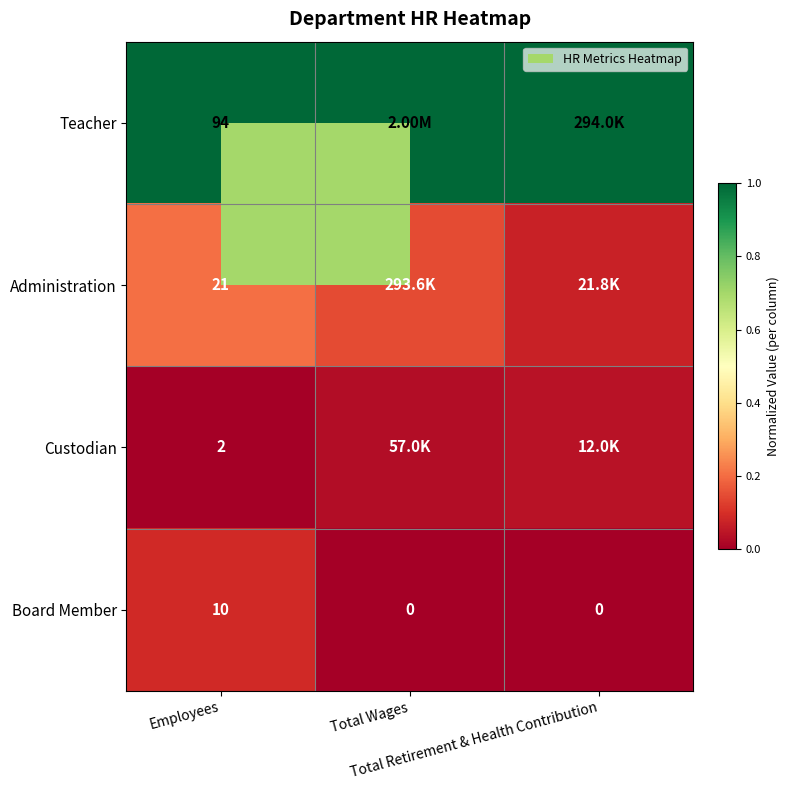

At which label is Custodian closest to 0?

Employees